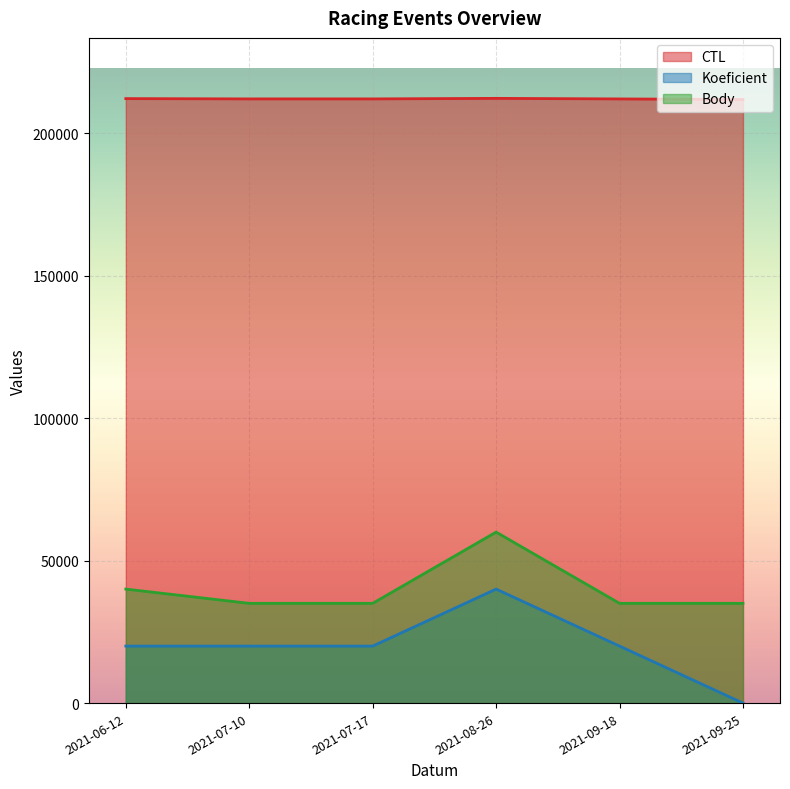

What is the highest value of the CTL series?

212199